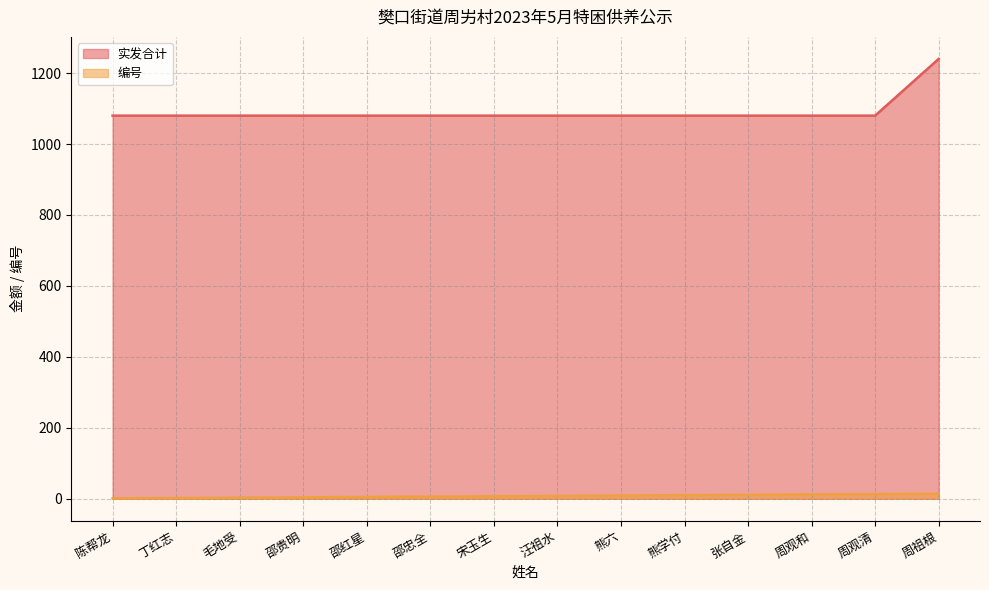

What is the sum of the 实发合计 values at 熊学付 and 邵贵明?

2160